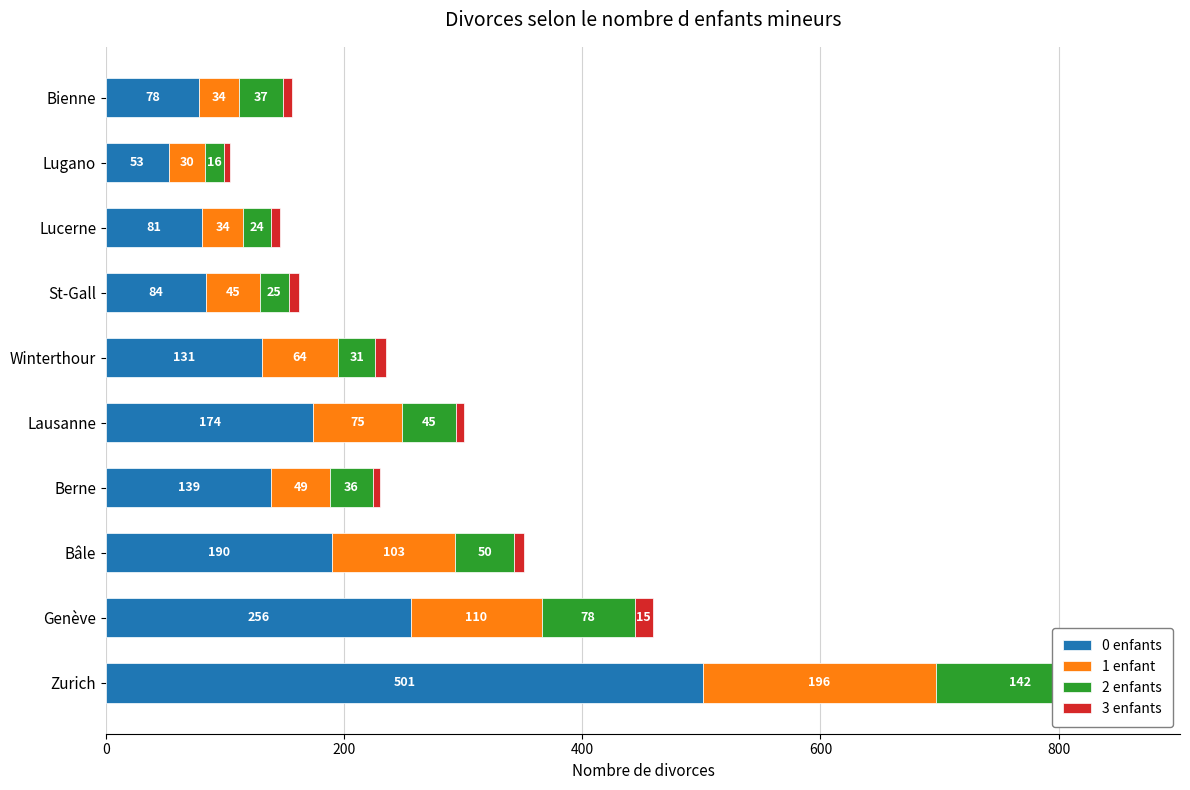

What is the average value of the 3 enfants series?

9